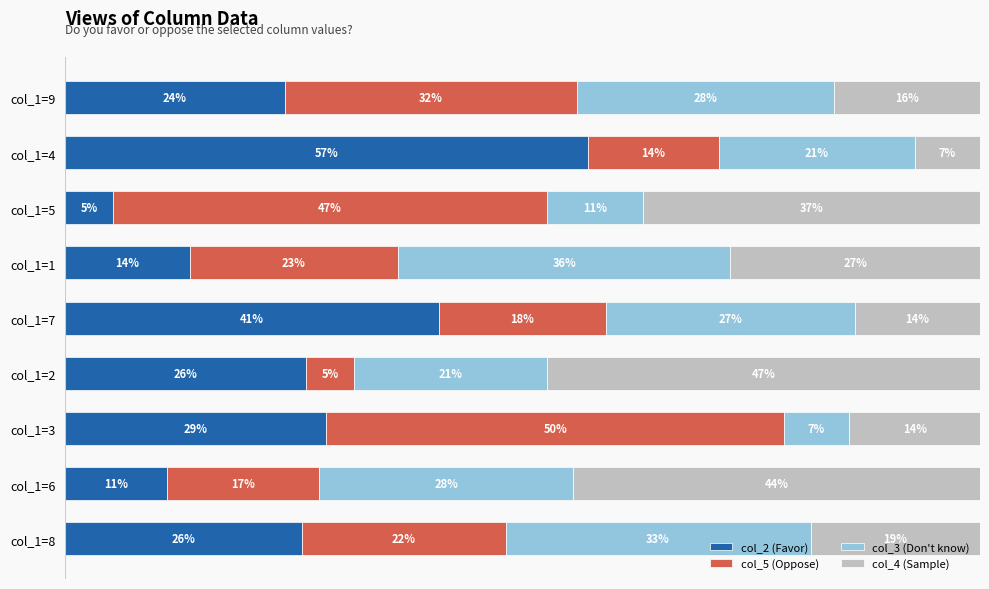

What are all the series names shown in the legend?

col_2 (Favor), col_5 (Oppose), col_3 (Don't know), col_4 (Sample)